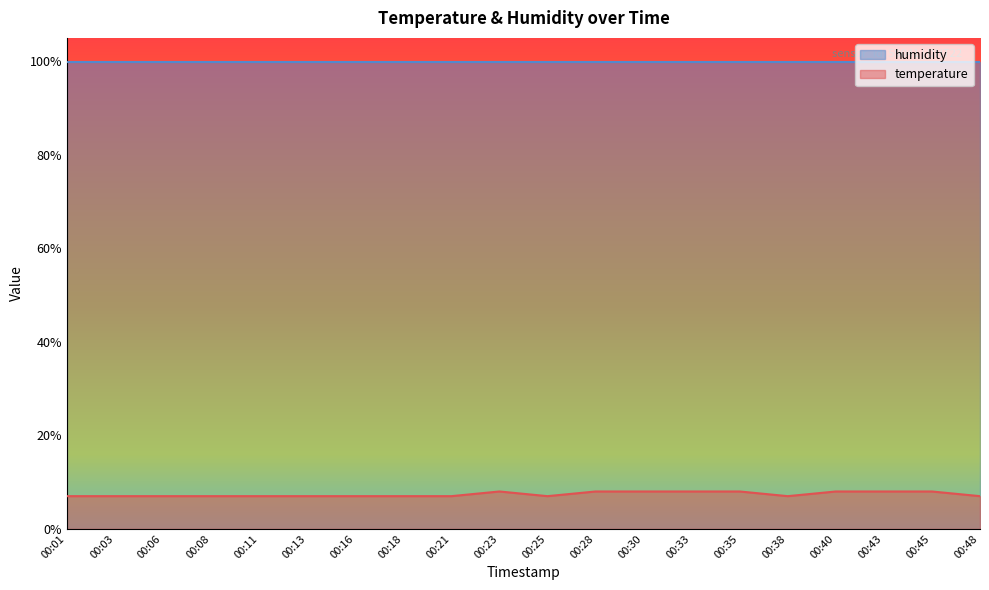

Which has a higher value, 00:13 or 00:11?

00:13